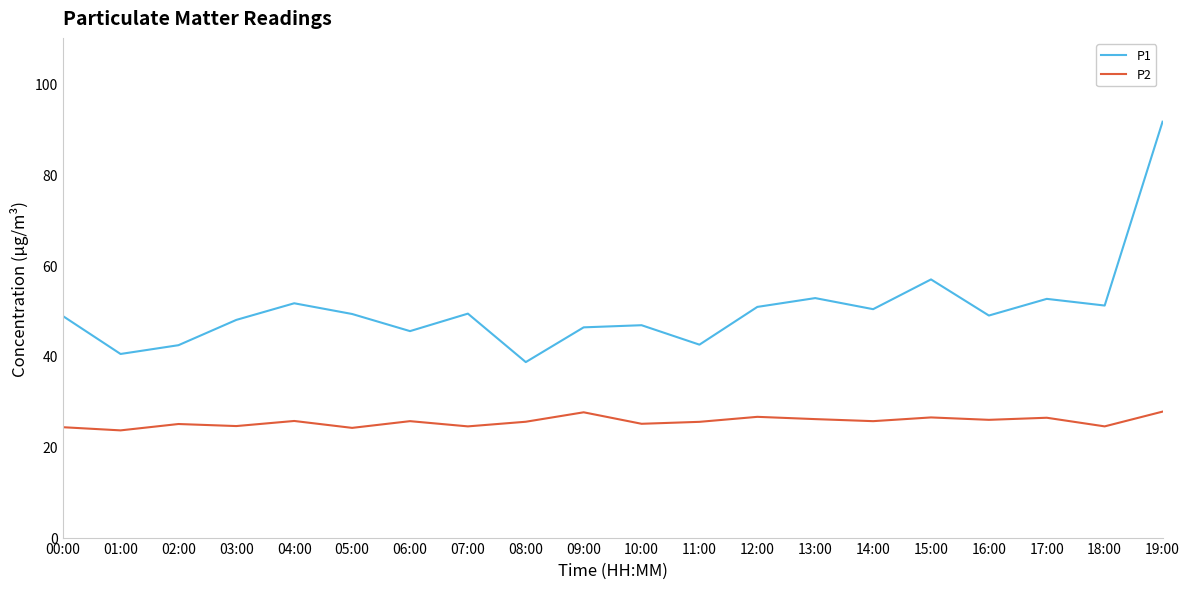

Which category has the highest value across all series?

19:00